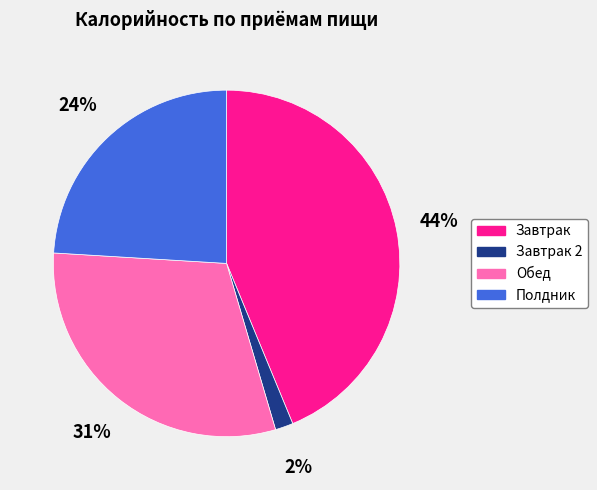

True or false: Завтрак accounts for 57% of the total.

False